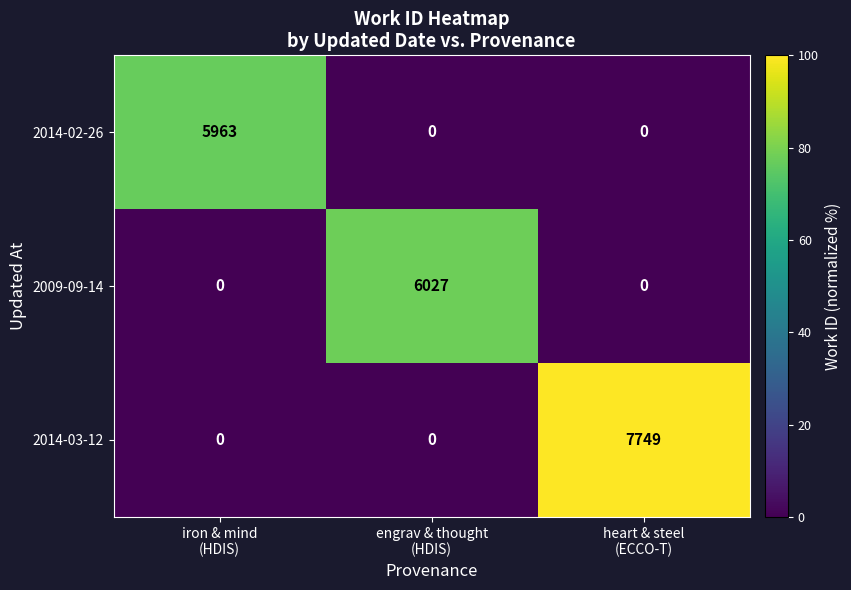

What is the difference between the maximum and minimum values in the 2014-02-26 series?

5963